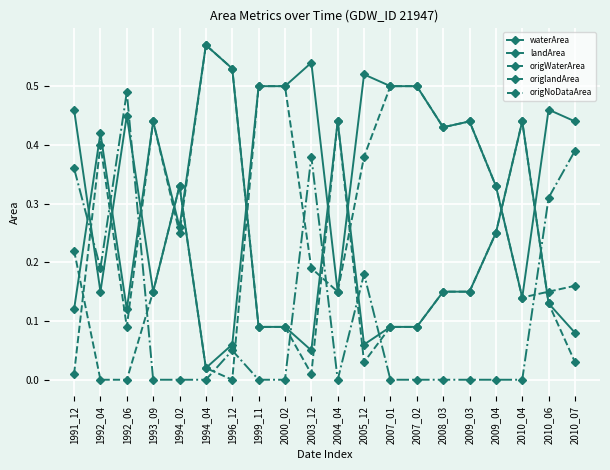

List the labels in order of origNoDataArea value, smallest first.

1993_09, 1994_02, 1994_04, 1999_11, 2000_02, 2004_04, 2007_01, 2007_02, 2008_03, 2009_03, 2009_04, 2010_04, 1996_12, 2005_12, 1992_04, 2010_06, 1991_12, 2003_12, 2010_07, 1992_06